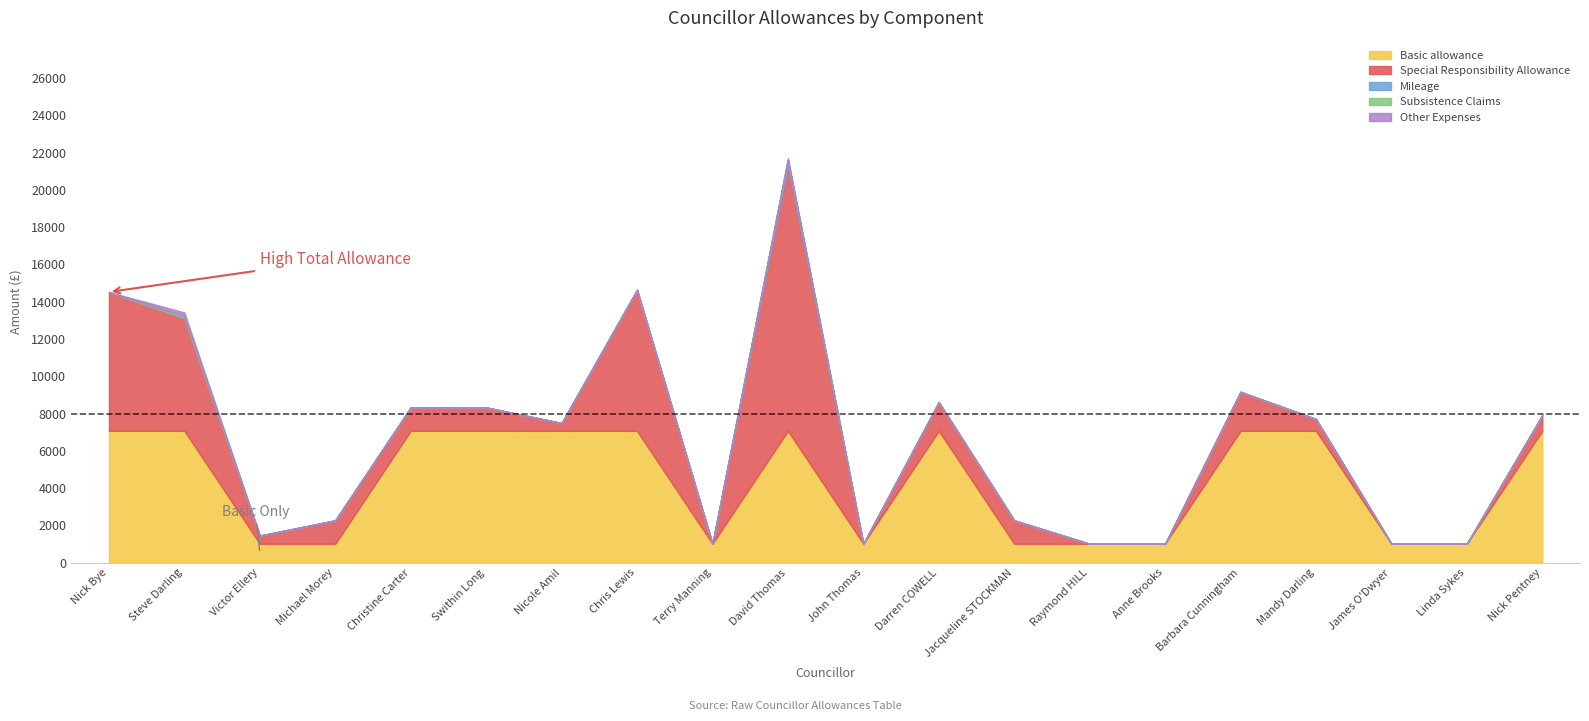

How many times do Special Responsibility Allowance and Basic allowance cross each other?

9